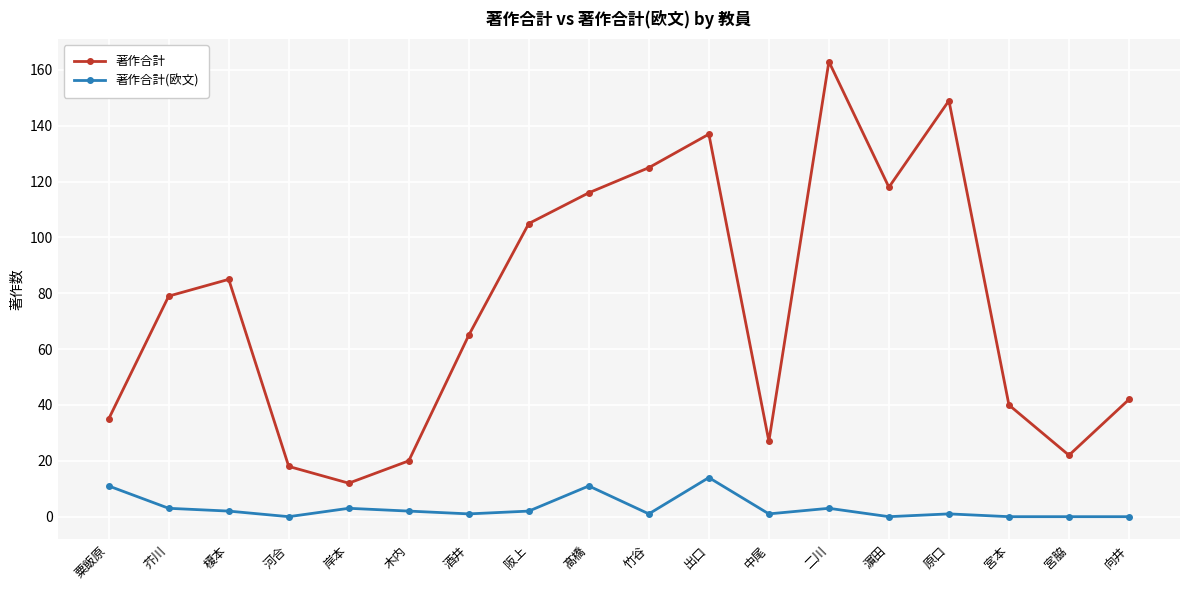

Which series has the largest total across all categories?

著作合計